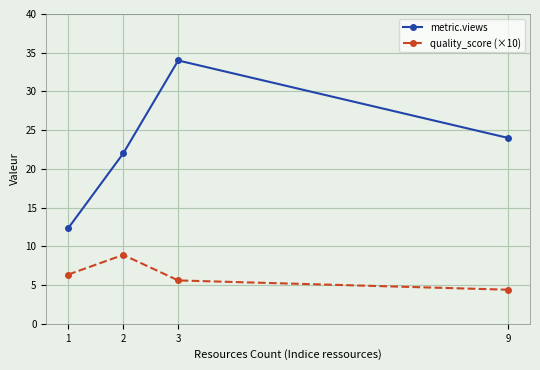

How many lines are shown in the chart?

2